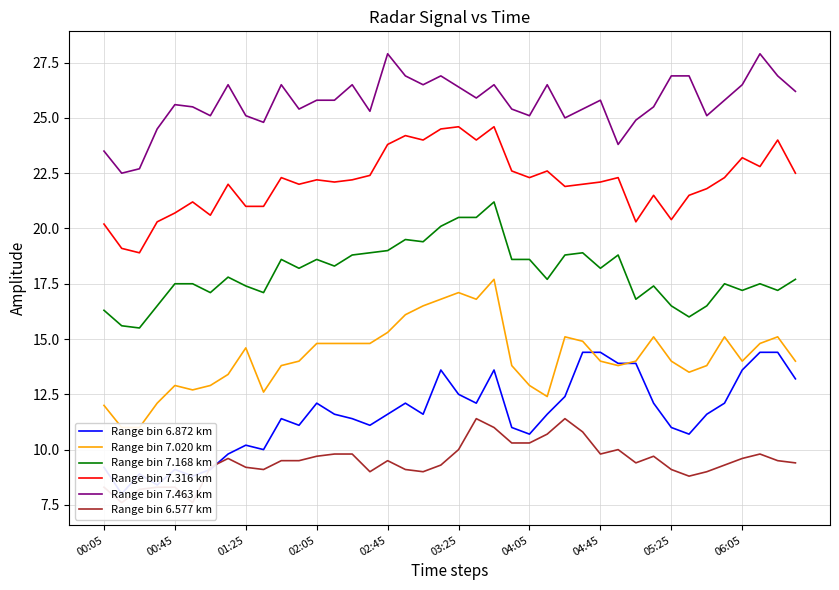

Where does the Range bin 7.168 km series first go above 17?

00:45